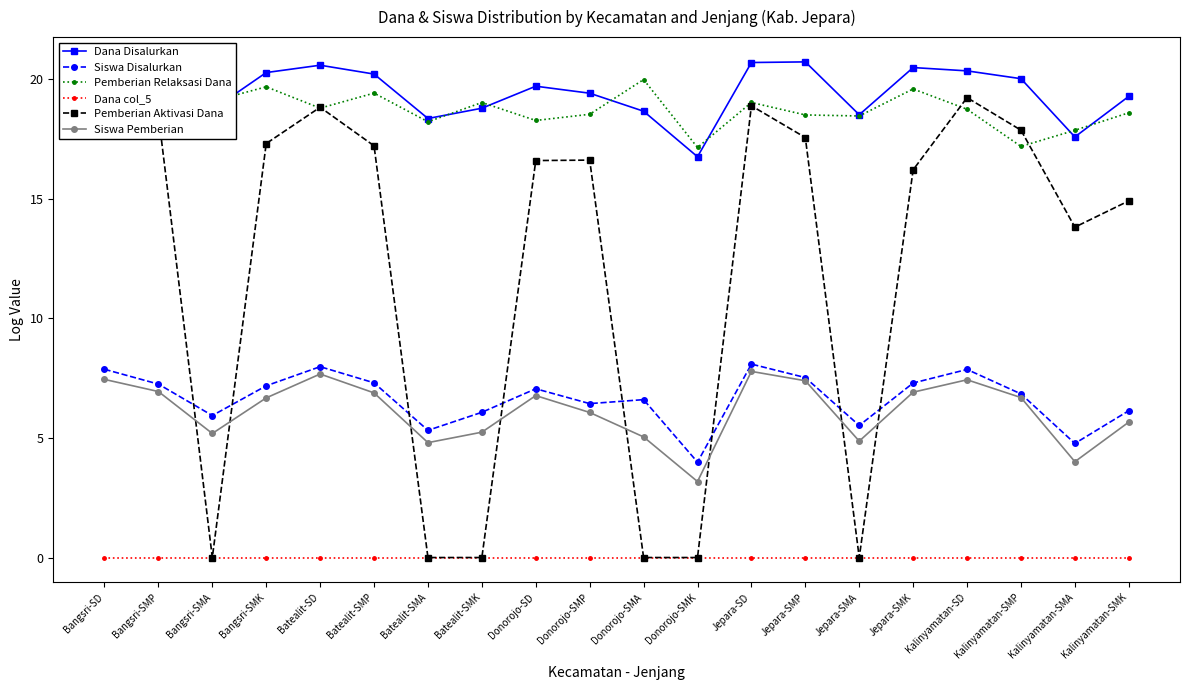

What is the difference between the highest and lowest values at Kalinyamatan-SMA?

17.9